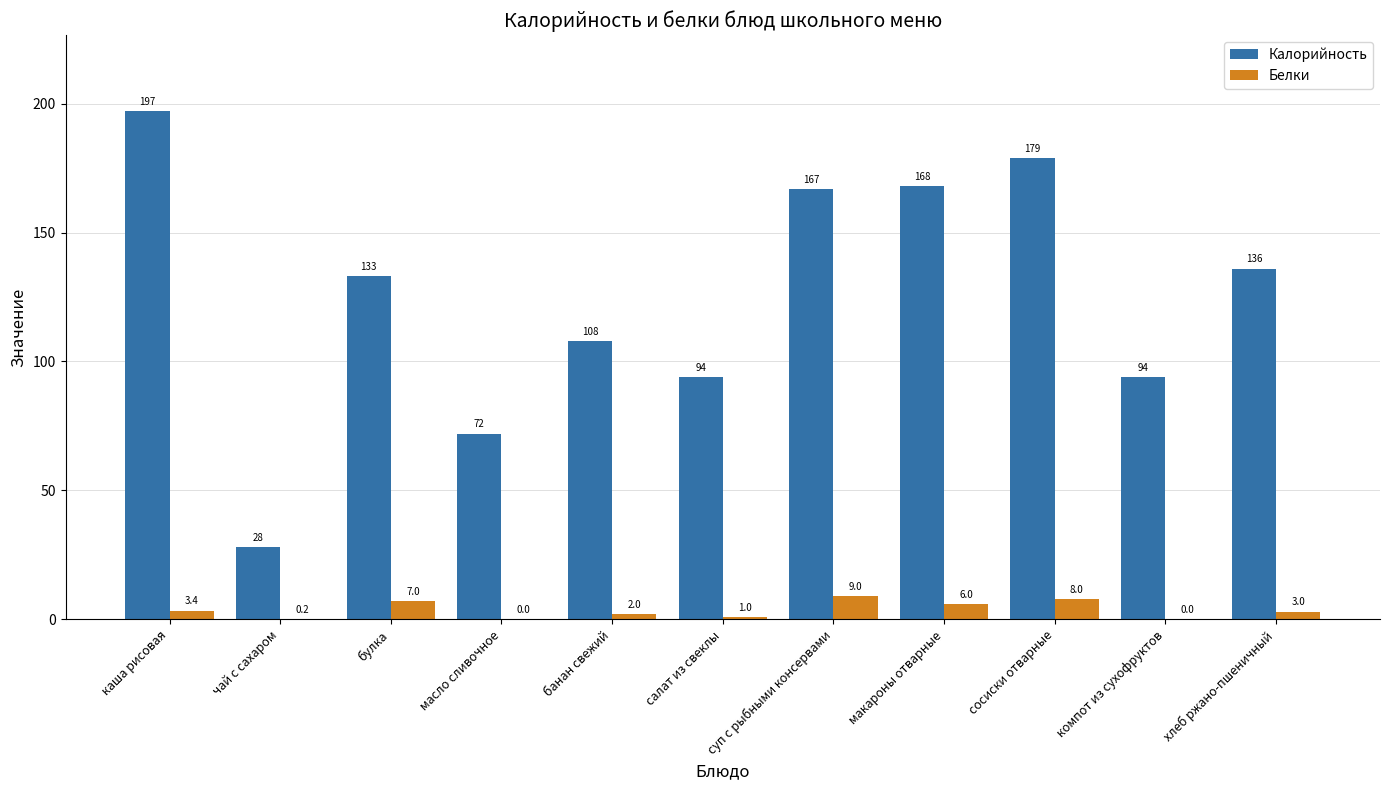

What are all the series names shown in the legend?

Калорийность, Белки